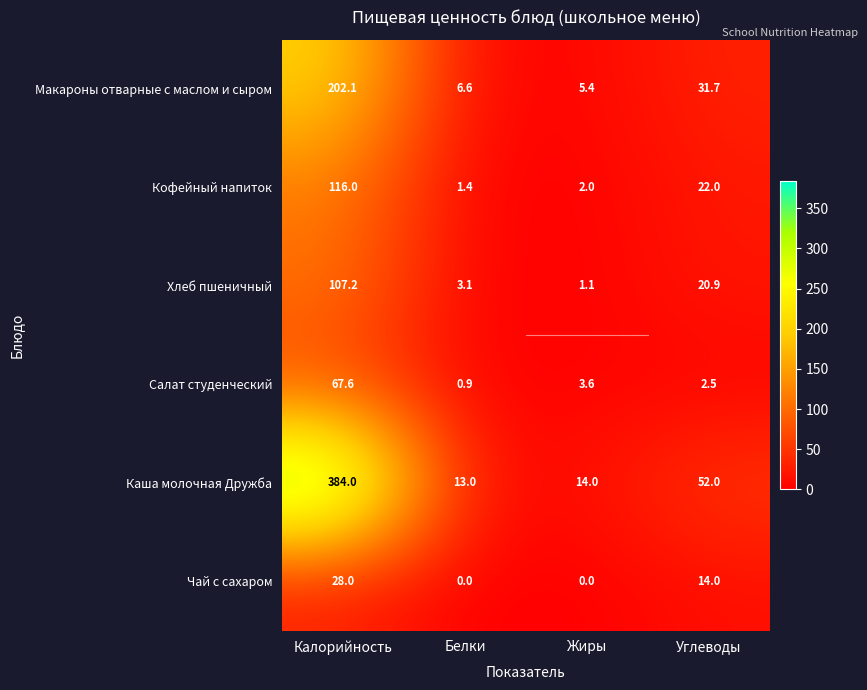

Count the number of categories in the chart.

4